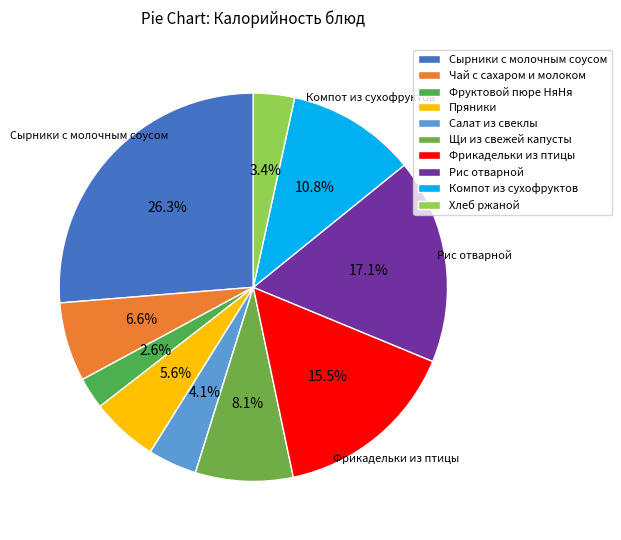

Does Фрикадельки из птицы account for over 50% of the chart?

No